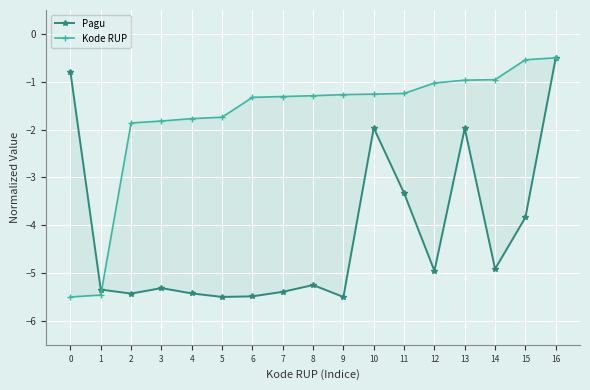

At which label does Pagu reach its peak?

16